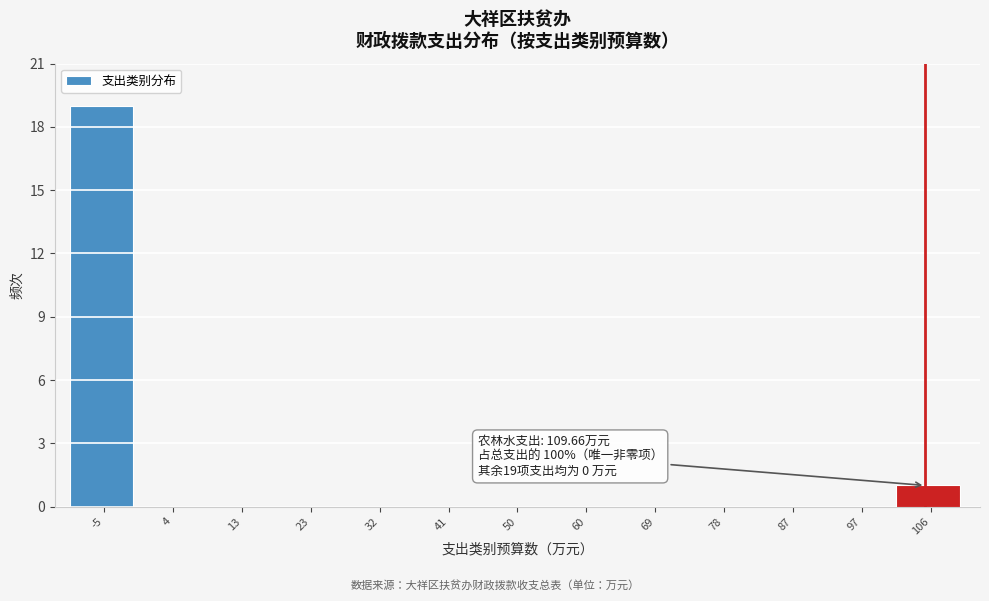

Reading left to right, extract all data points from this chart.

-5=19	4=0	13=0	23=0	32=0	41=0	50=0	60=0	69=0	78=0	87=0	97=0	106=1